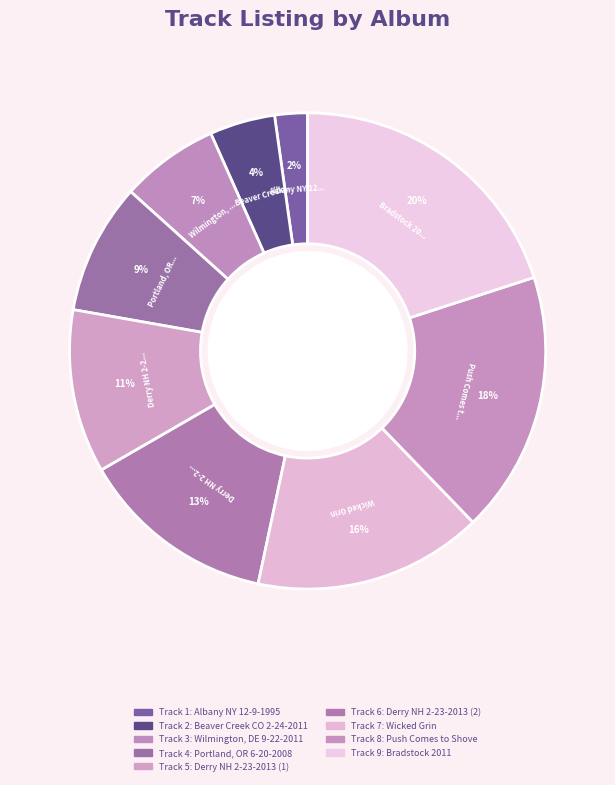

How many slices are in this pie chart?

9